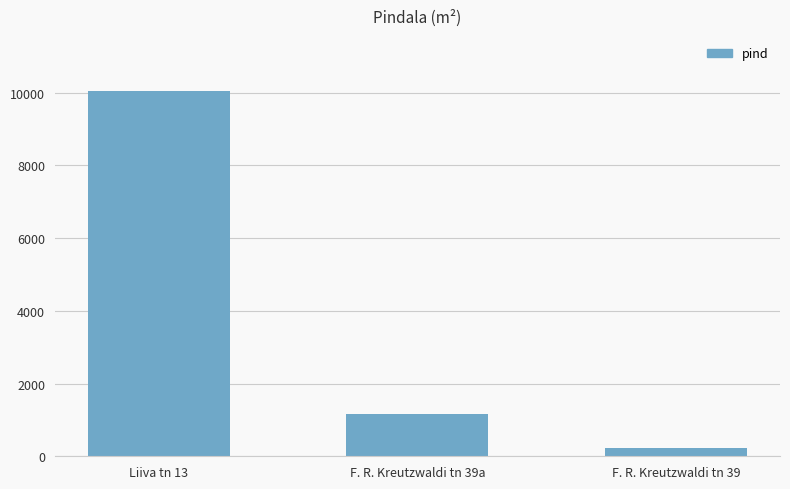

What is the change in value from Liiva tn 13 to F. R. Kreutzwaldi tn 39?

-9813